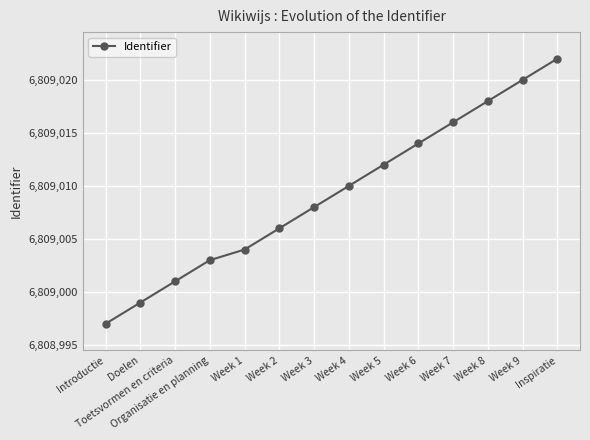

At which category does the chart reach its peak across all series?

Inspiratie